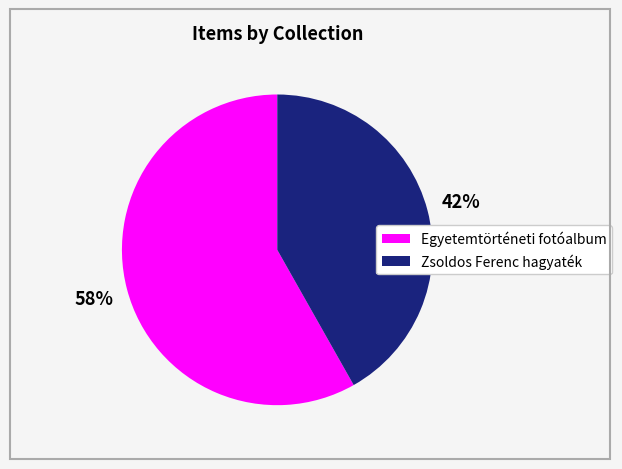

How many slices are in this pie chart?

2